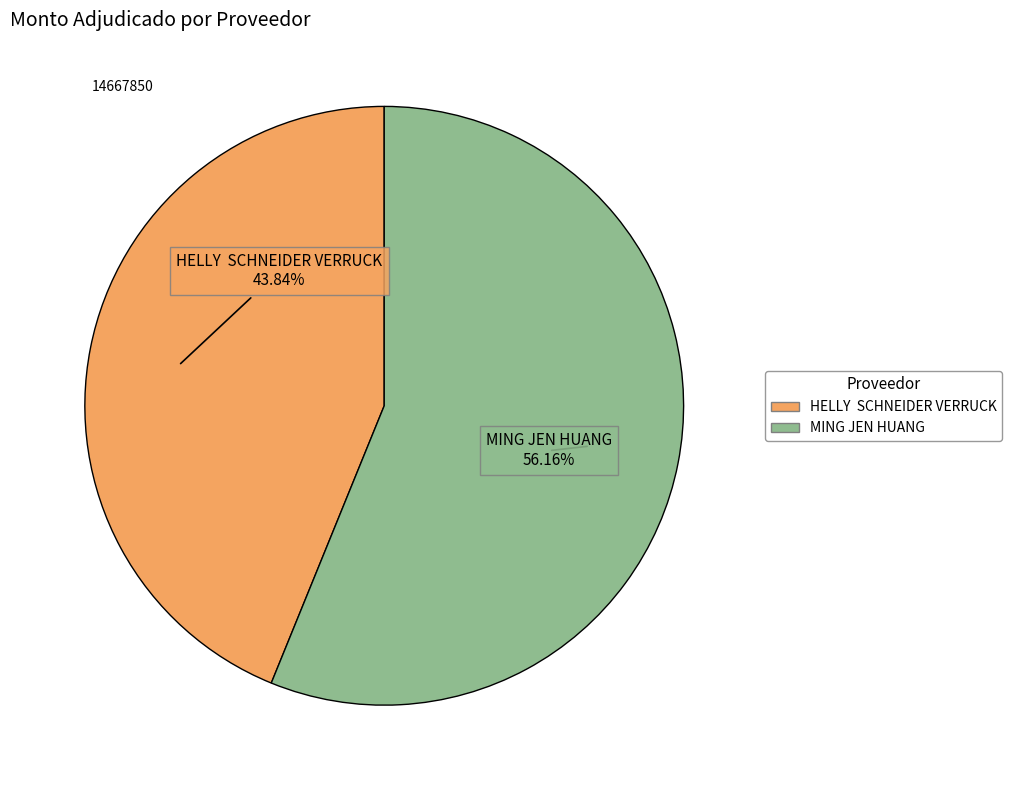

Combined, do MING JEN HUANG and HELLY SCHNEIDER VERRUCK account for over 50%?

Yes